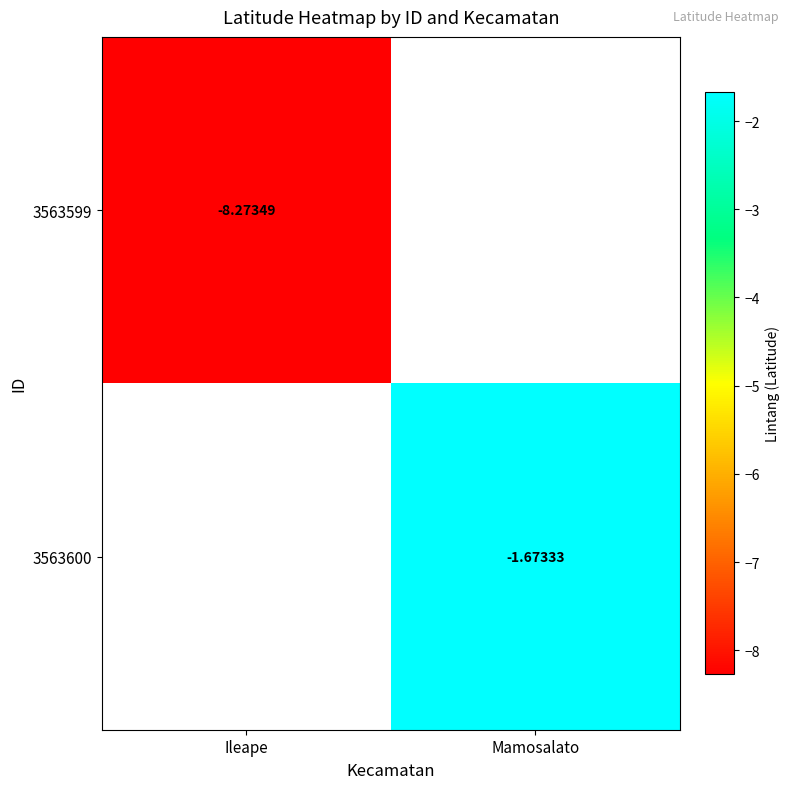

Is the value of 3563599 at Ileape greater than the value of 3563600 at Mamosalato?

No